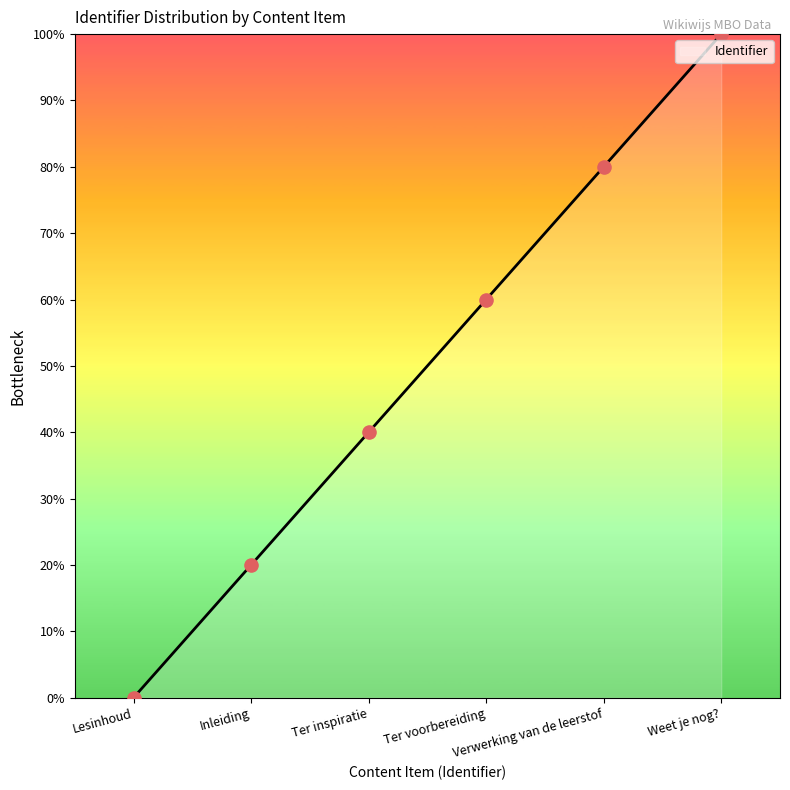

What is the change in value from Ter voorbereiding to Verwerking van de leerstof?

+20